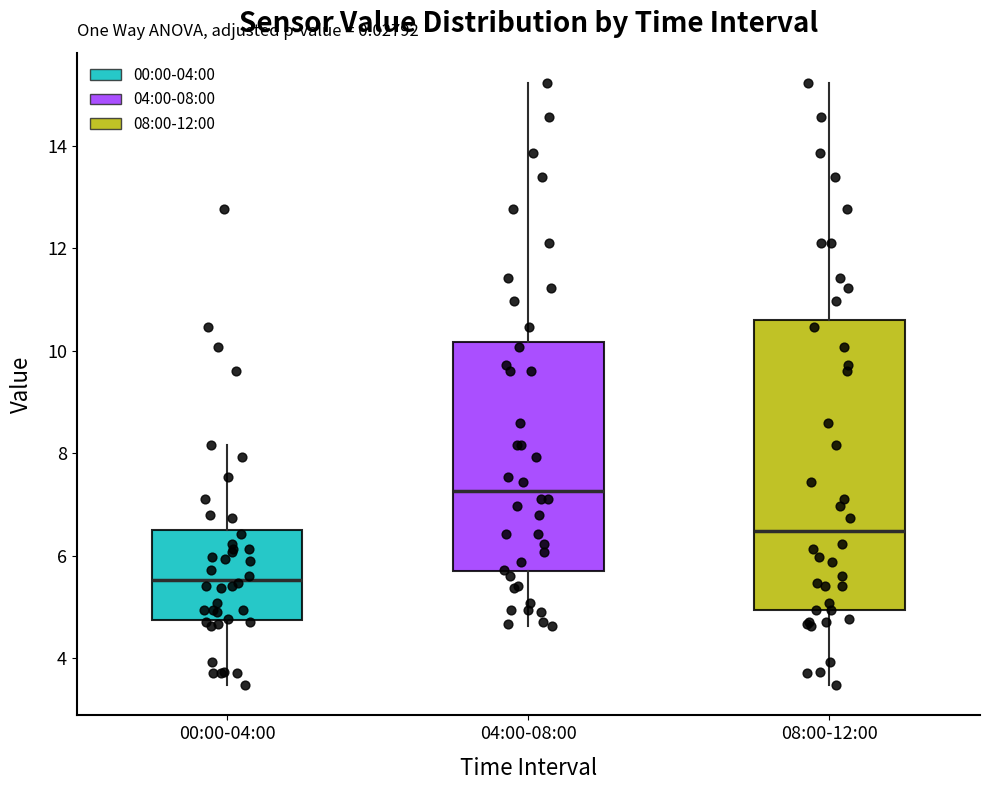

Reading left to right, read every box against the y-axis: the position of its median line, the range the box covers, and the ends of its whiskers. The values are not printed on the chart, so give them approximately, as read against the axis.

00:00-04:00: median 5.6, box 4.8 to 6.6, whiskers 3.4 to 8.2
04:00-08:00: median 7.2, box 5.6 to 10.2, whiskers 4.6 to 15.2
08:00-12:00: median 6.4, box 5.0 to 10.6, whiskers 3.4 to 15.2